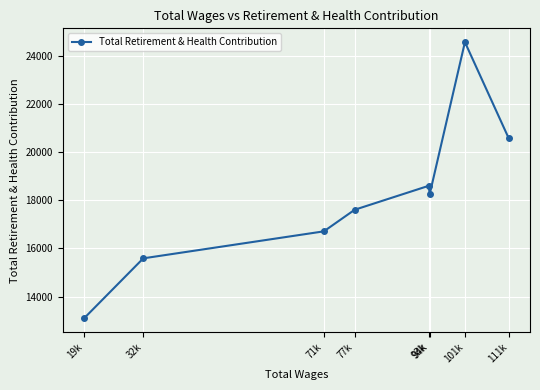

At which label is the value closest to 18827?

93k